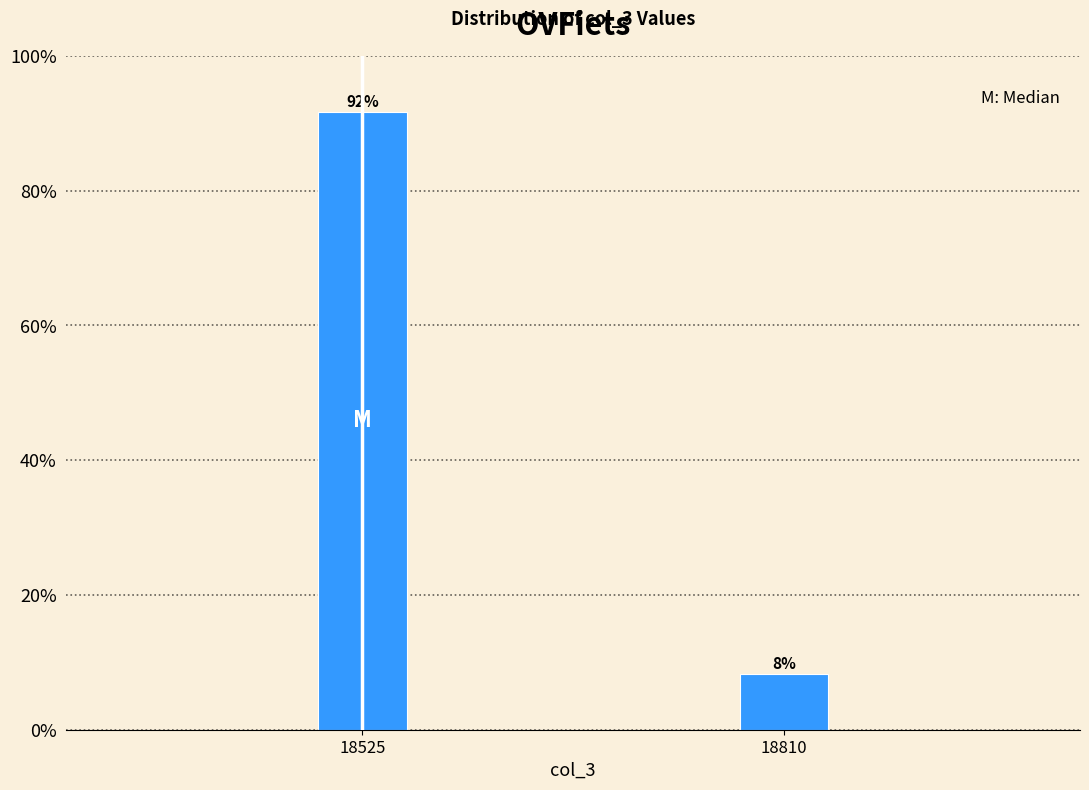

What is the value of the 1st bar from the left?

91.7